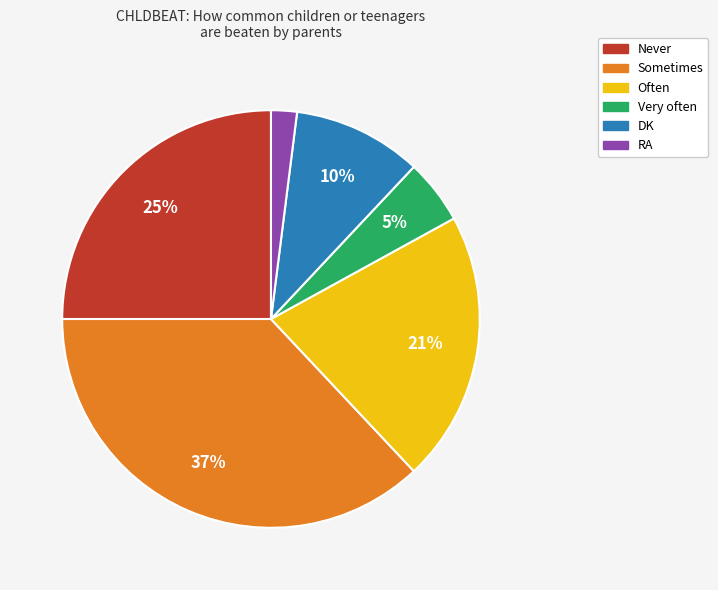

Which has a higher value, RA or Sometimes?

Sometimes